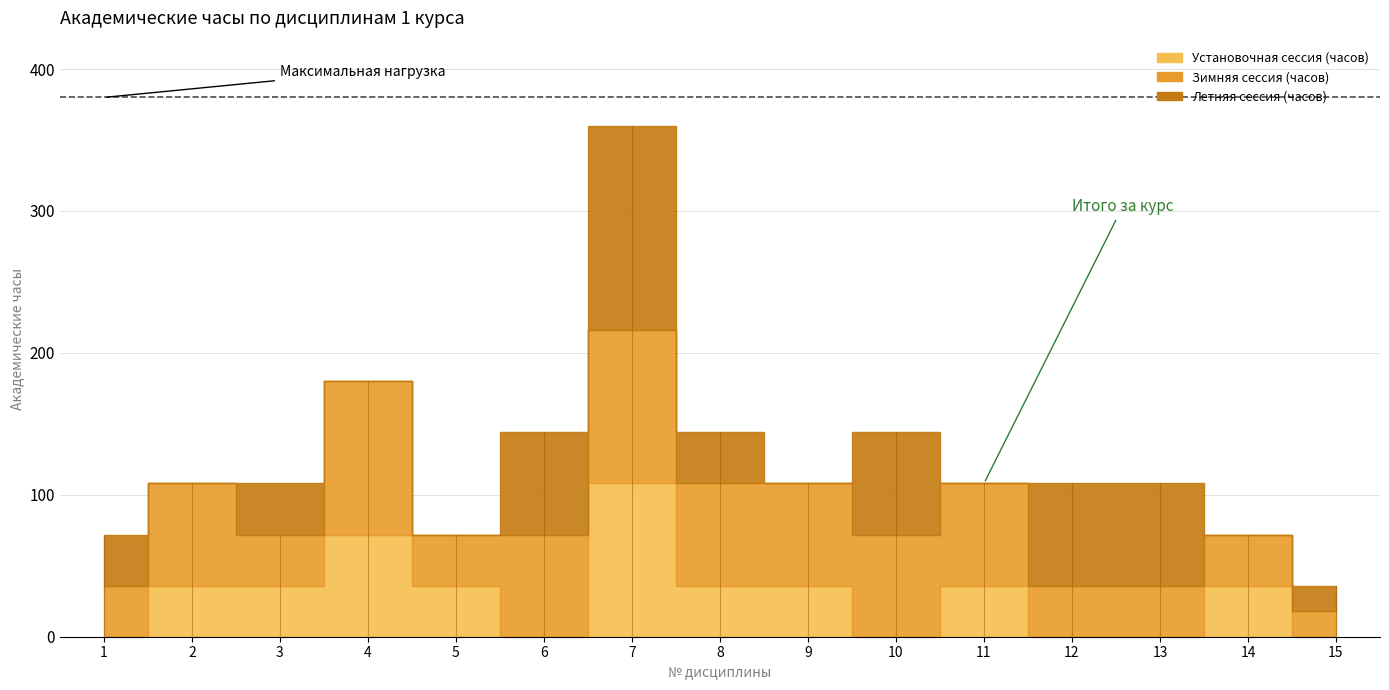

How many lines are shown in the chart?

4